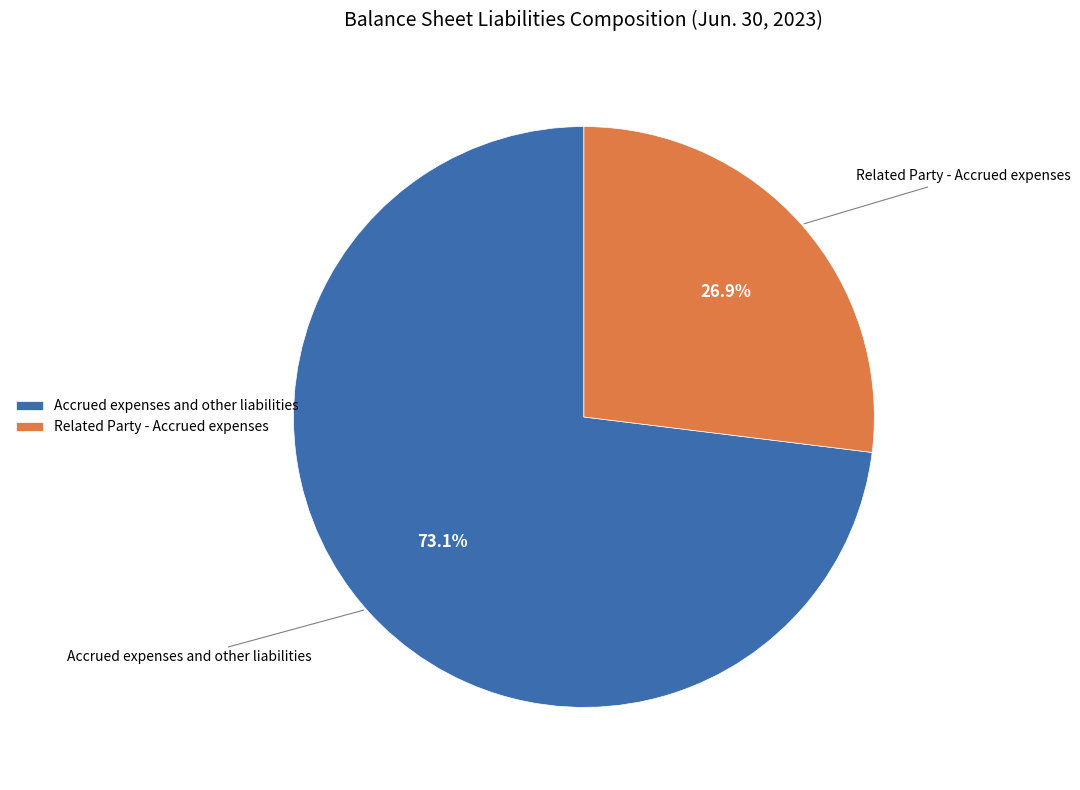

Which category has the biggest portion of the pie?

Accrued expenses and other liabilities